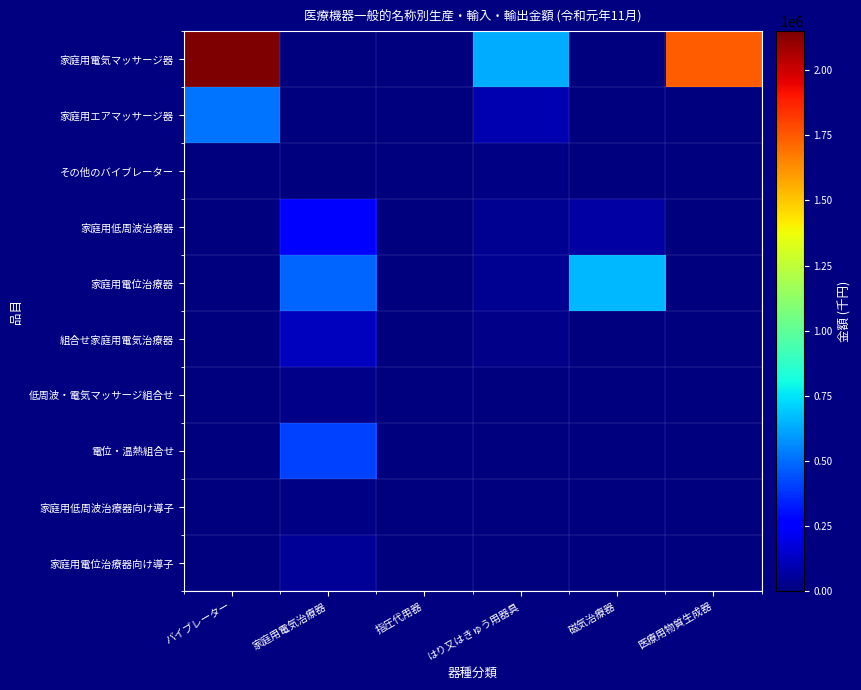

At which category is the sum across all series the highest?

バイブレーター